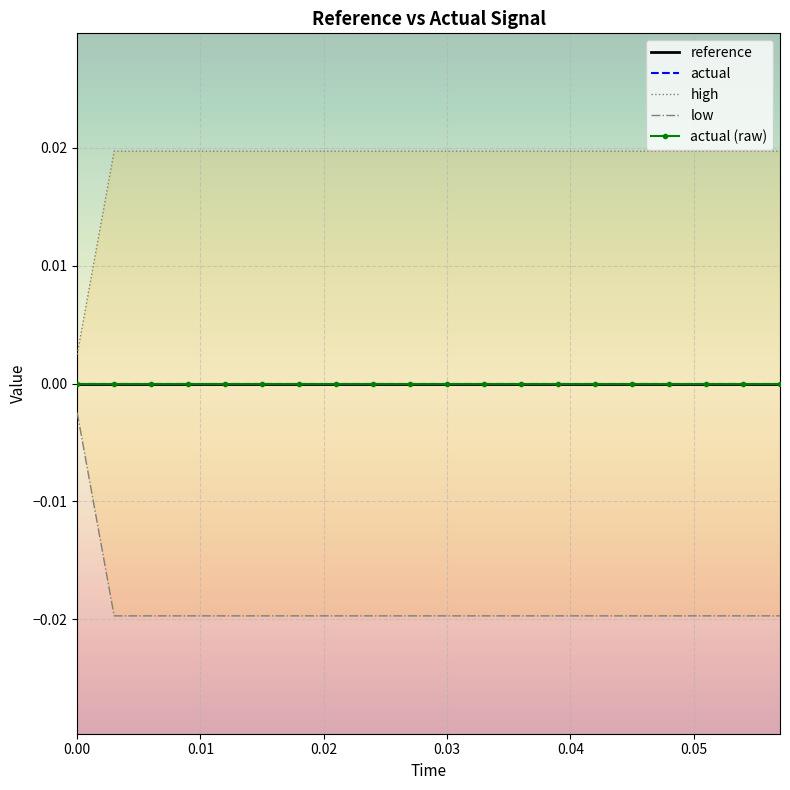

True or false: actual and high intersect in this chart.

False